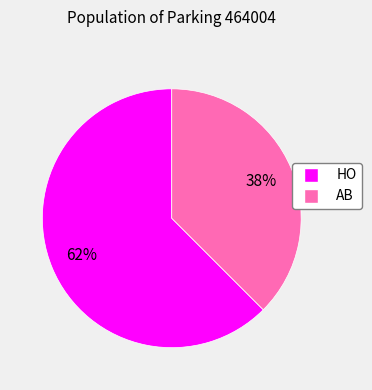

To the nearest percent, what is the combined percentage of HO and AB?

100%